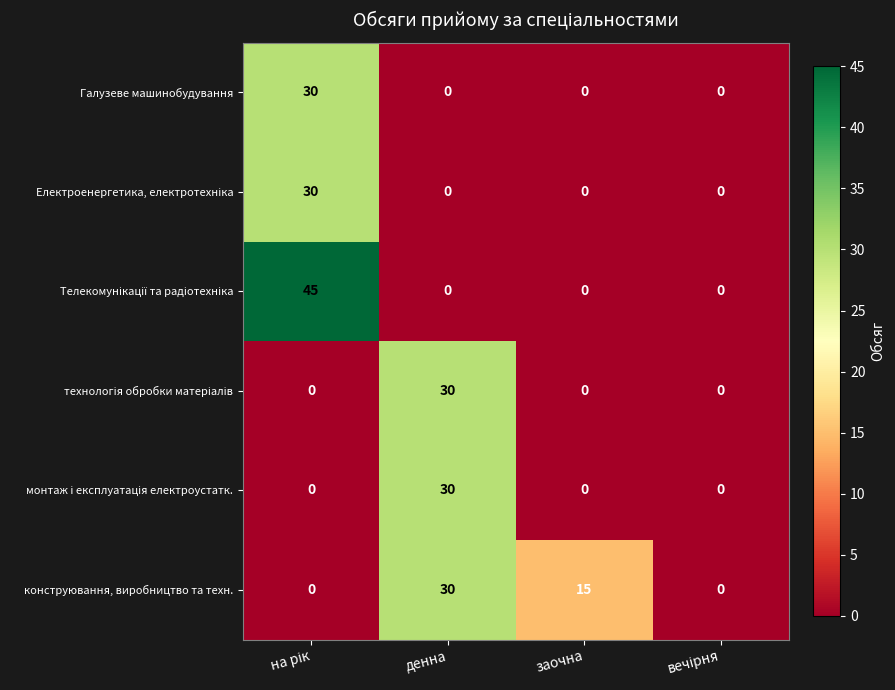

What is the difference between the maximum and minimum values in the конструювання, виробництво та техн. series?

30